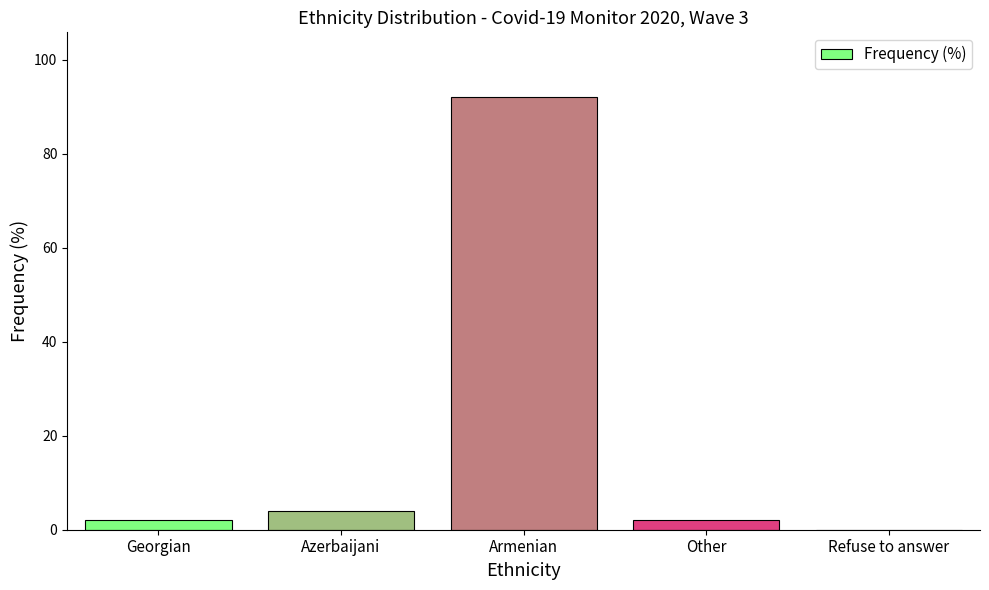

Which has a higher value, Armenian or Refuse to answer?

Armenian